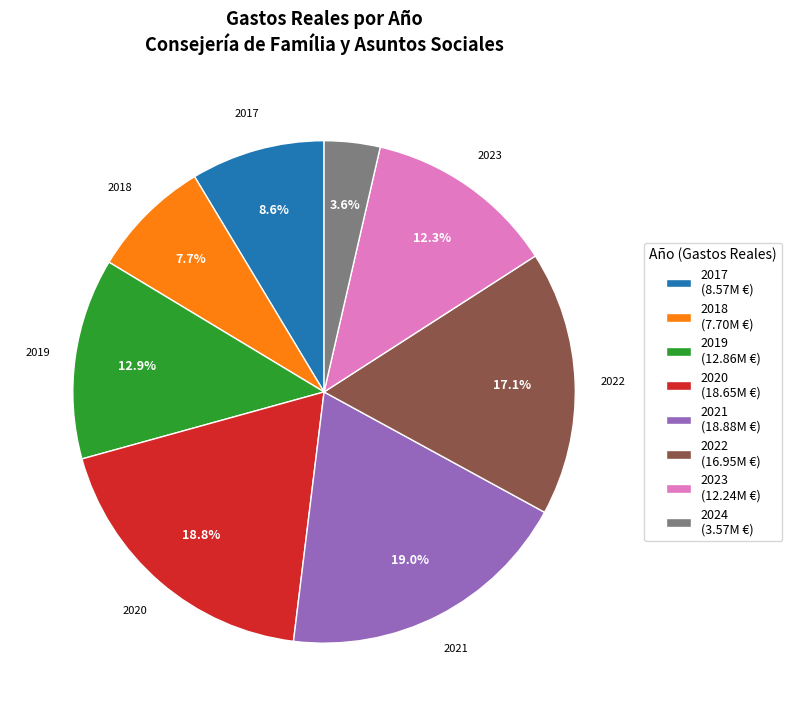

Does any single category account for the majority?

No